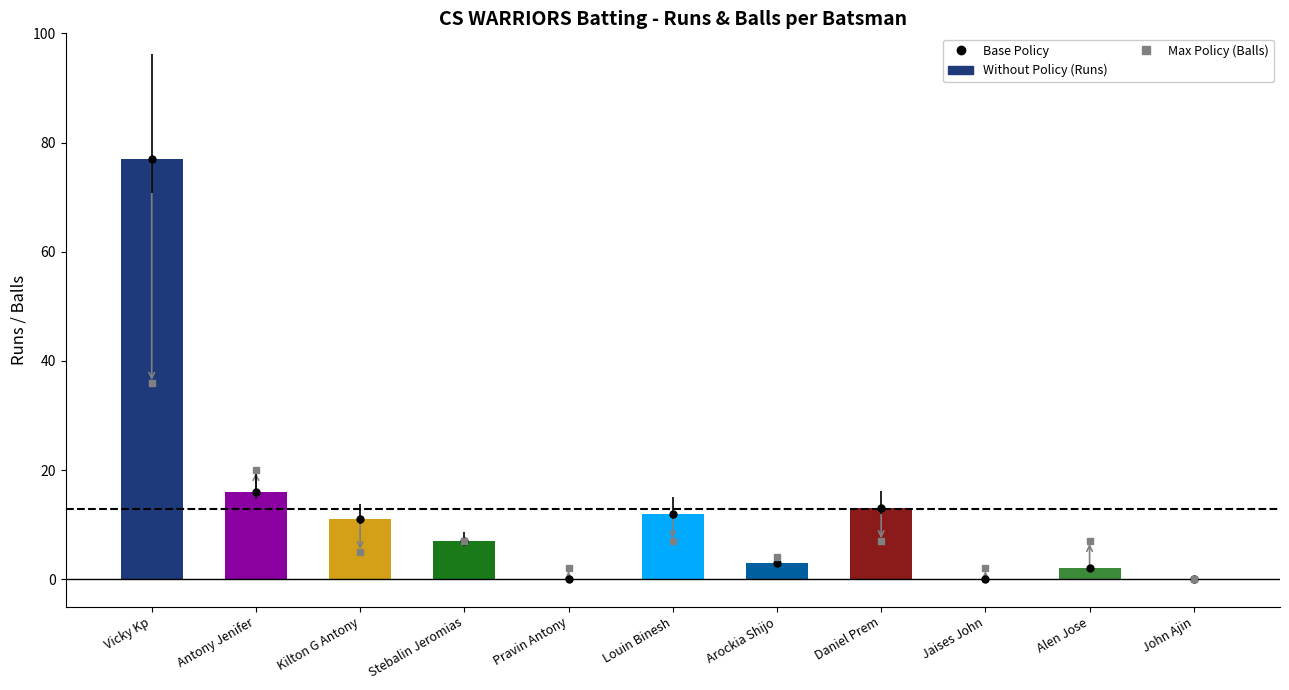

What position from the right is Pravin Antony?

7